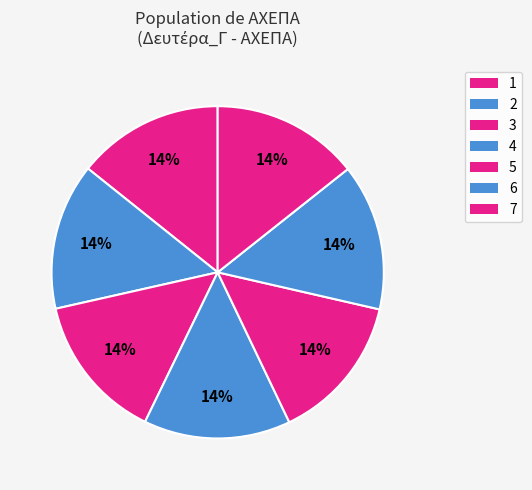

Count the number of slices in the pie.

7